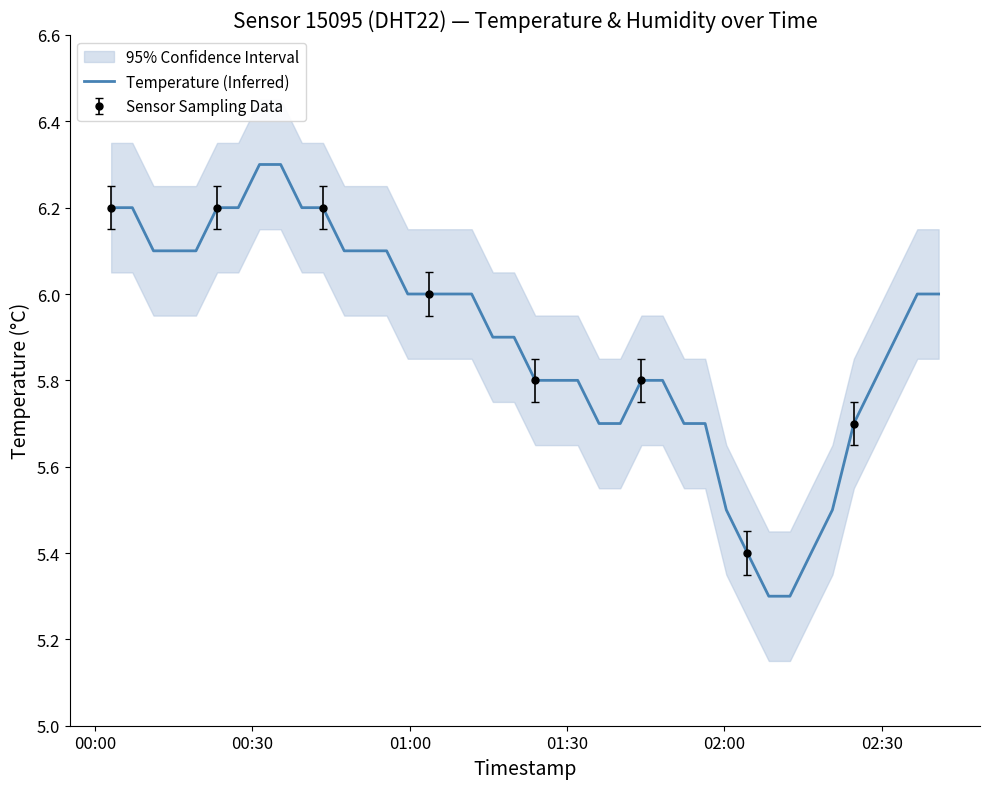

What is the lowest value of the Temperature (Inferred) series?

5.3